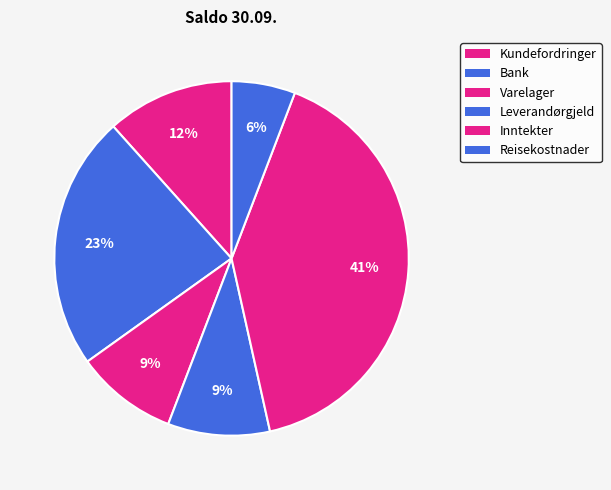

Is it true that Kundefordringer is 6% of the pie?

False